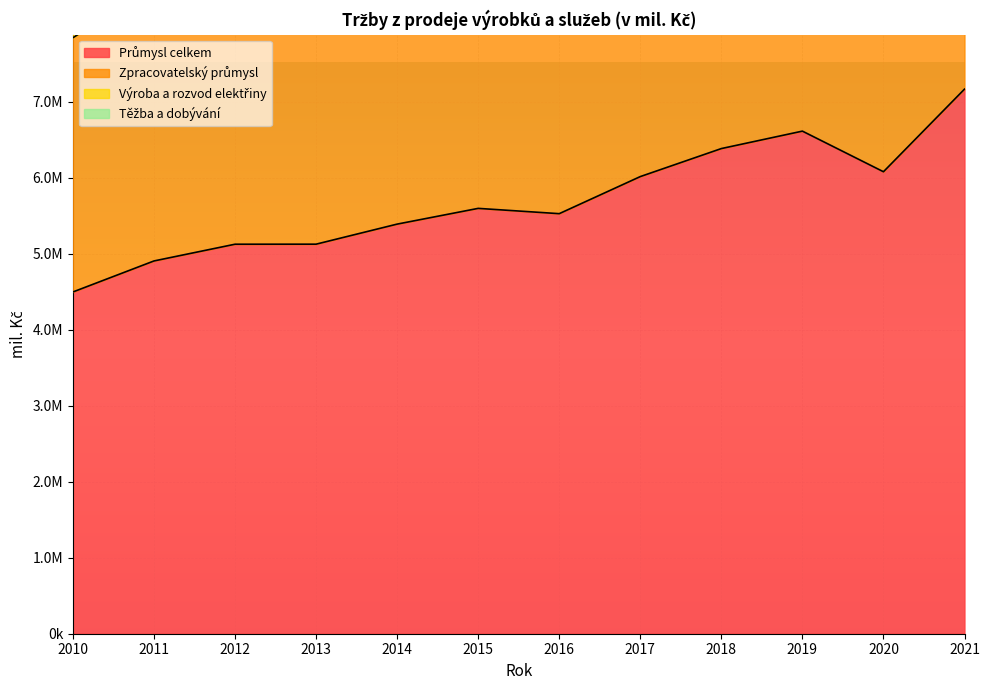

Rank the categories by Průmysl celkem value from highest to lowest.

2021, 2019, 2018, 2020, 2017, 2015, 2016, 2014, 2013, 2012, 2011, 2010